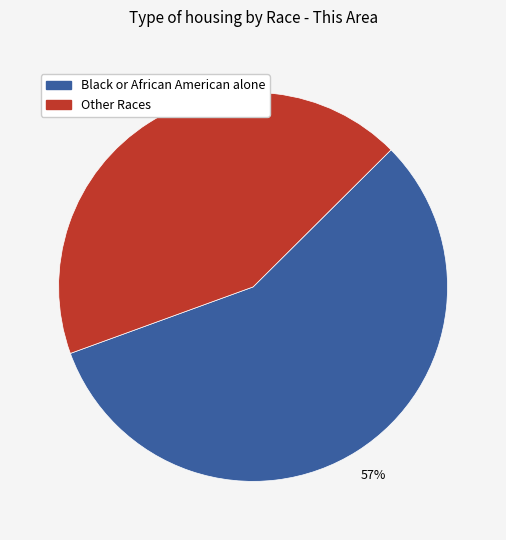

To the nearest percent, what portion does Other Races represent?

43%